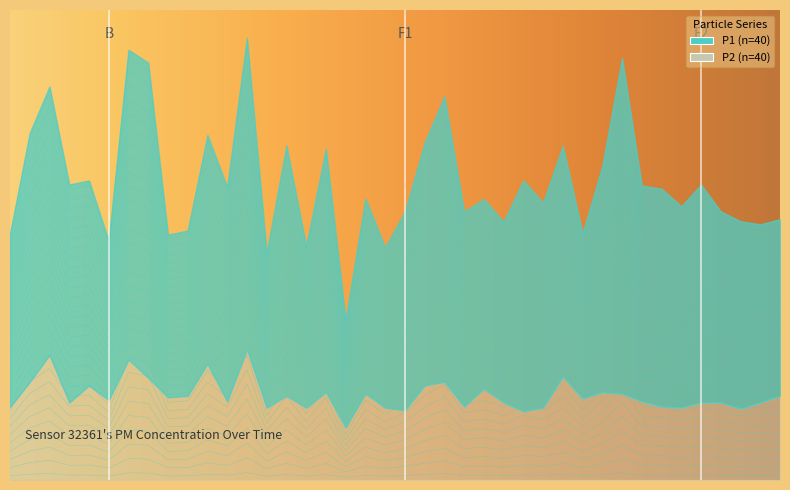

What is the change in value from 00:08 to 01:35?

-0.2